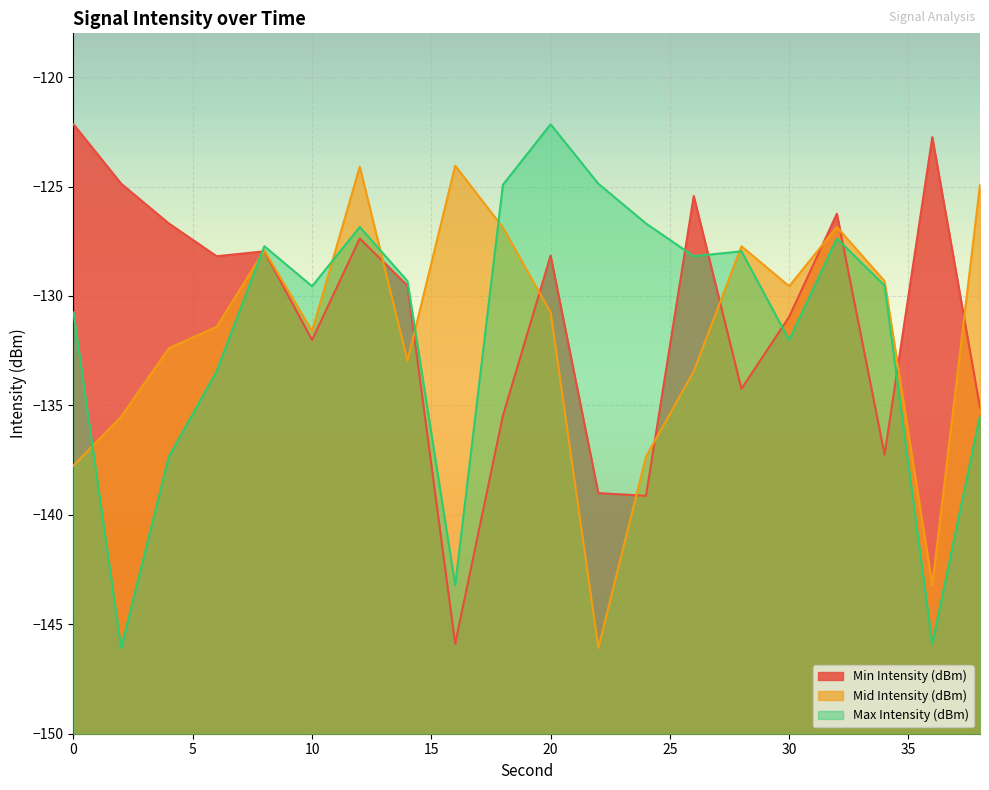

How many intersections are there between Mid Intensity (dBm) and Min Intensity (dBm)?

11